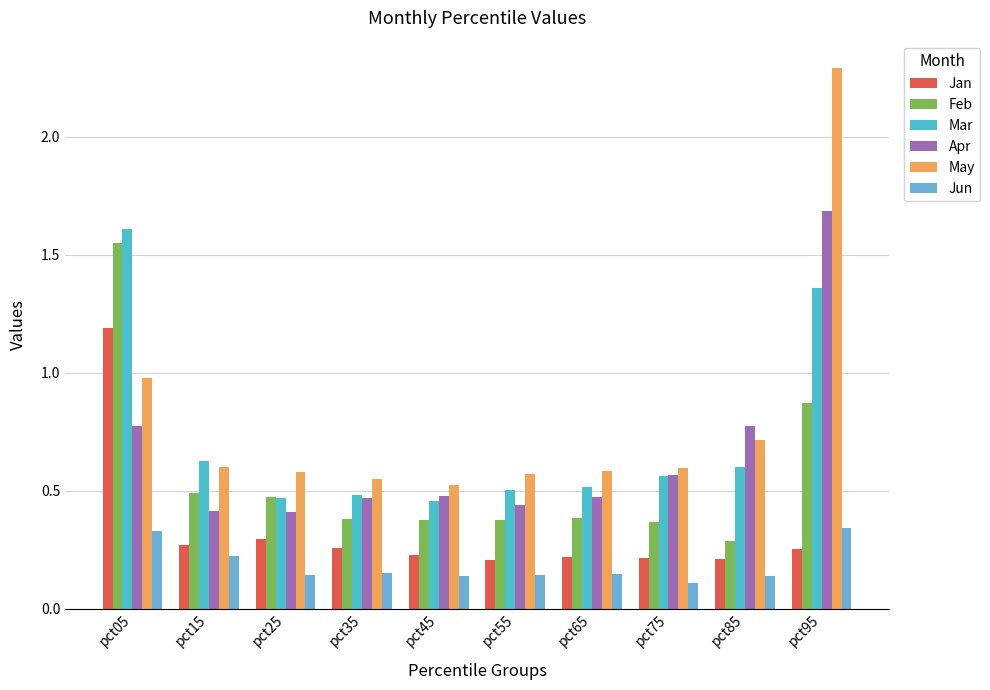

Reading right to left, transcribe all the data shown in this chart.

Jan: pct95=0.3	pct85=0.2	pct75=0.2	pct65=0.2	pct55=0.2	pct45=0.2	pct35=0.3	pct25=0.3	pct15=0.3	pct05=1.2
Feb: pct95=0.9	pct85=0.3	pct75=0.4	pct65=0.4	pct55=0.4	pct45=0.4	pct35=0.4	pct25=0.5	pct15=0.5	pct05=1.6
Mar: pct95=1.4	pct85=0.6	pct75=0.6	pct65=0.5	pct55=0.5	pct45=0.5	pct35=0.5	pct25=0.5	pct15=0.6	pct05=1.6
Apr: pct95=1.7	pct85=0.8	pct75=0.6	pct65=0.5	pct55=0.4	pct45=0.5	pct35=0.5	pct25=0.4	pct15=0.4	pct05=0.8
May: pct95=2.3	pct85=0.7	pct75=0.6	pct65=0.6	pct55=0.6	pct45=0.5	pct35=0.5	pct25=0.6	pct15=0.6	pct05=1.0
Jun: pct95=0.3	pct85=0.1	pct75=0.1	pct65=0.1	pct55=0.1	pct45=0.1	pct35=0.2	pct25=0.1	pct15=0.2	pct05=0.3